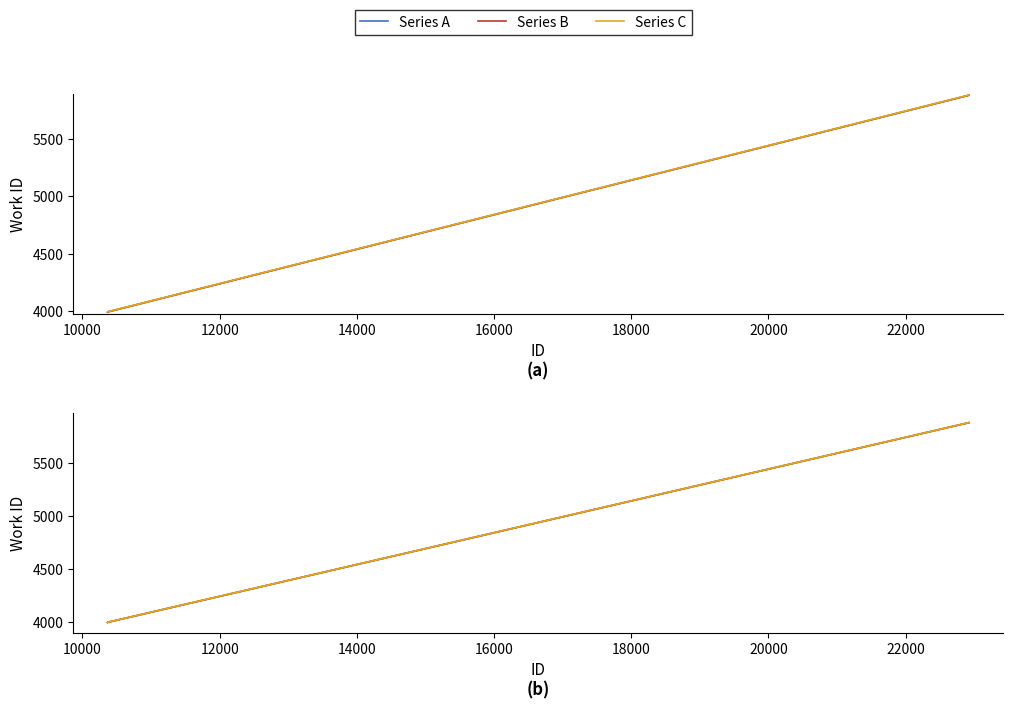

True or false: Series B and Series A cross at least once.

False